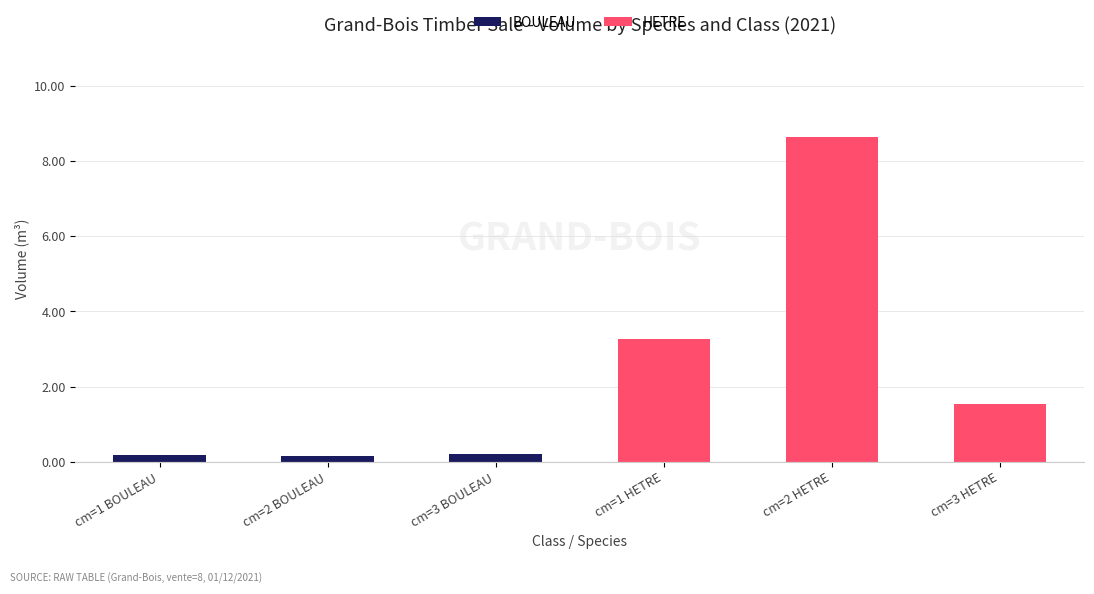

What is the sum of all BOULEAU values?

0.6